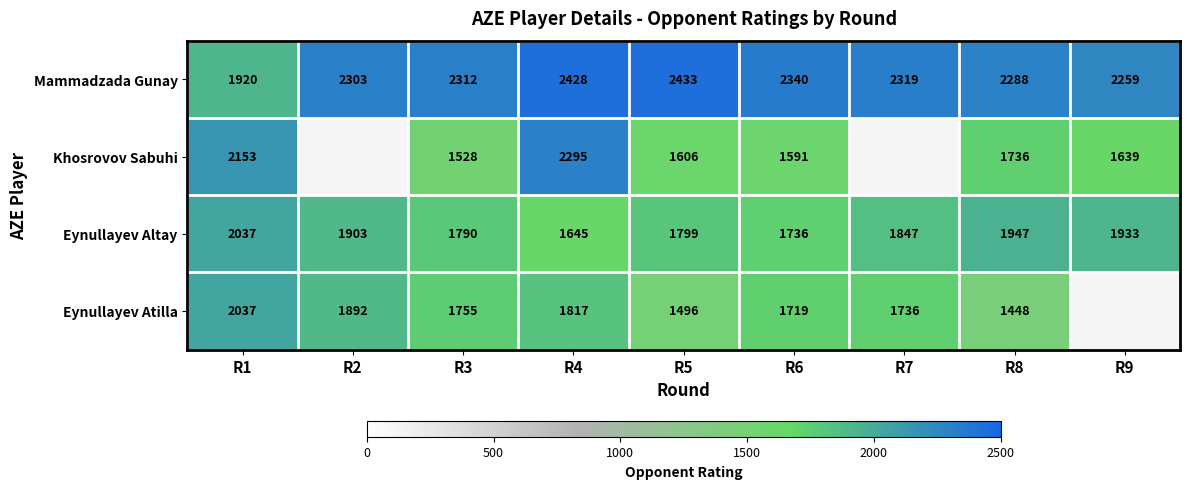

Which label corresponds to the smallest value in the chart?

R8